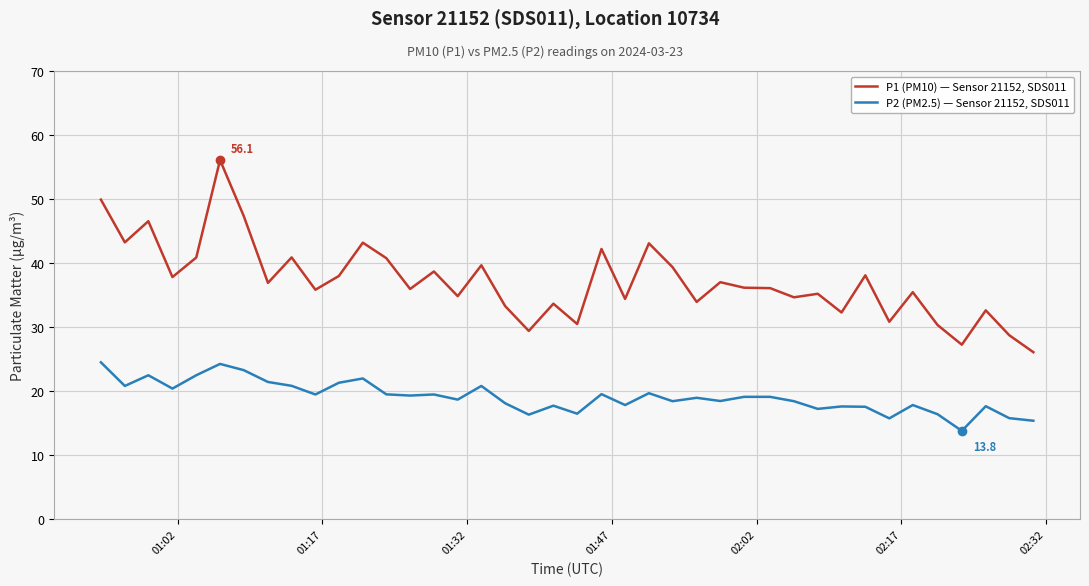

Which series has the largest total across all categories?

P1 (PM10) — Sensor 21152, SDS011